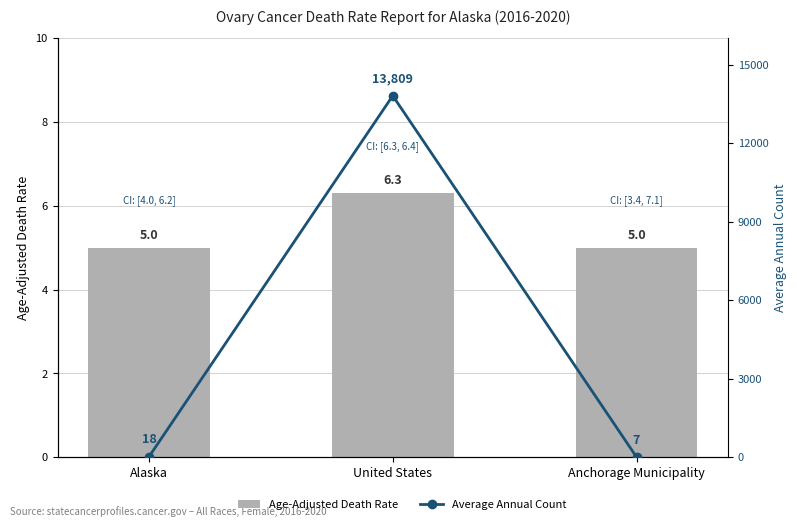

Between Anchorage Municipality and United States, which is larger?

United States